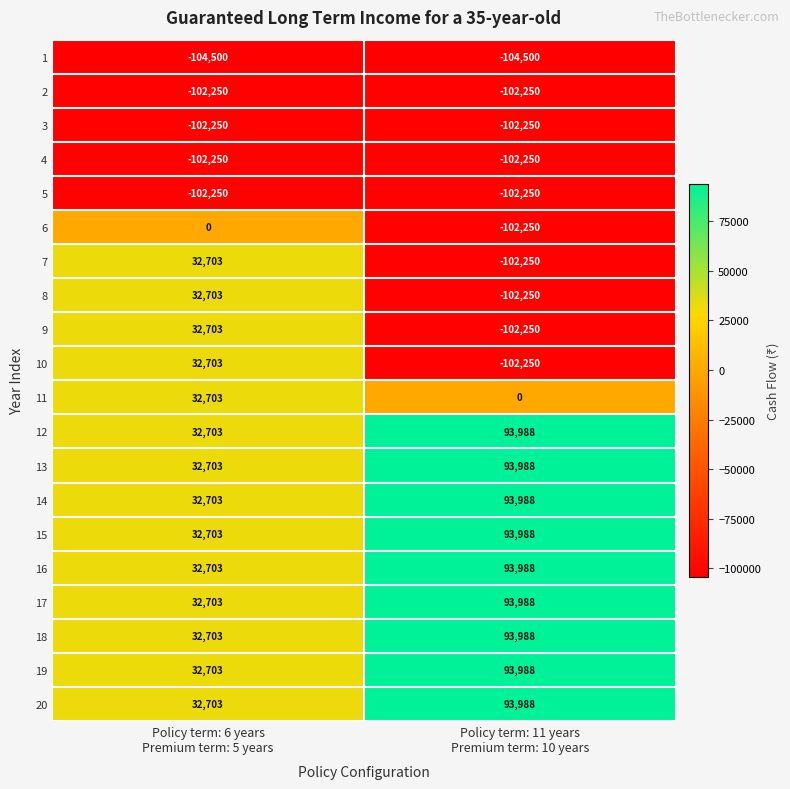

What is the minimum value for 8?

-102250